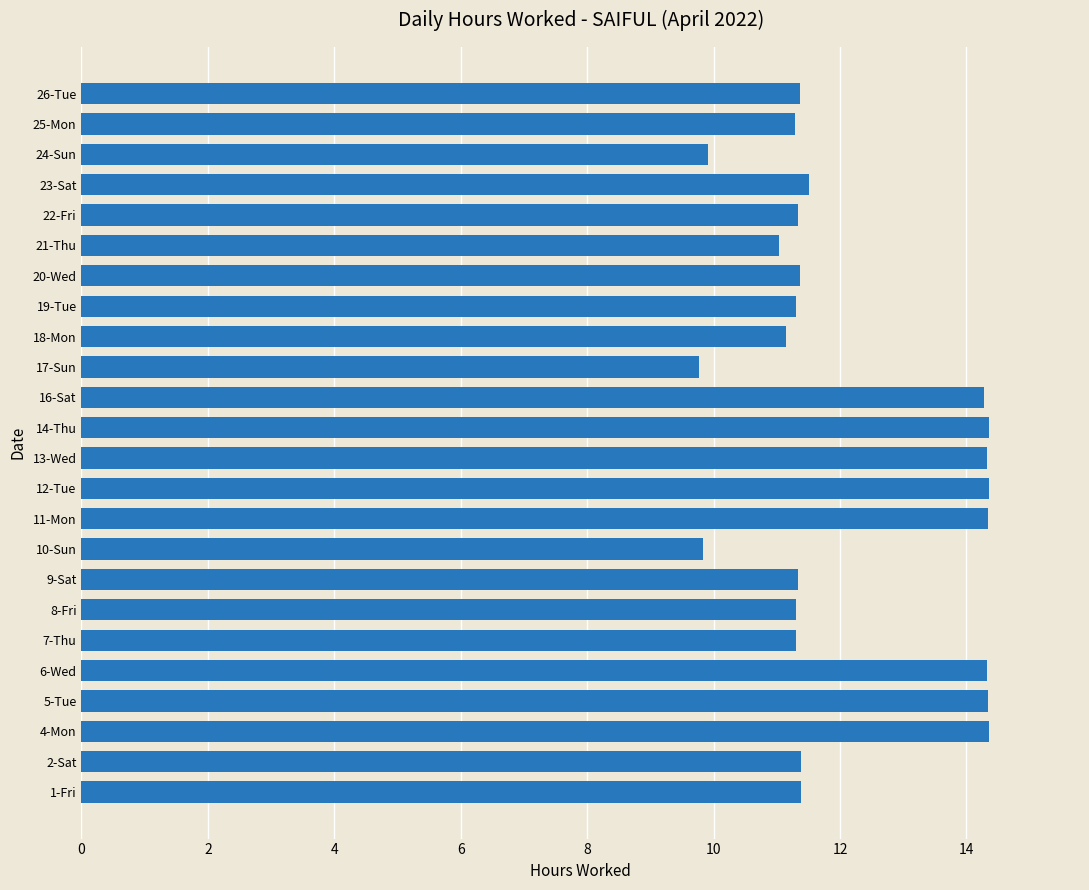

How many categories are shown in the chart?

24